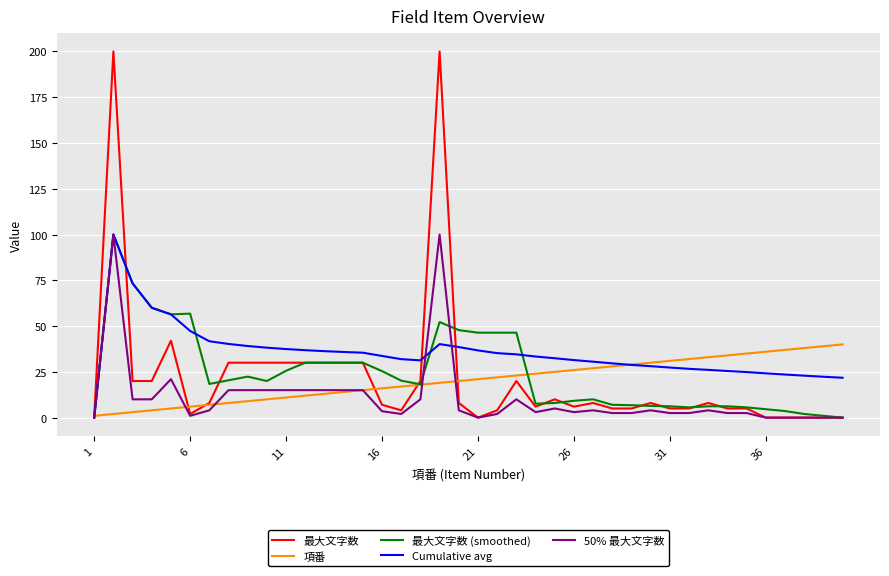

What is the highest value of the 項番 series?

40.0